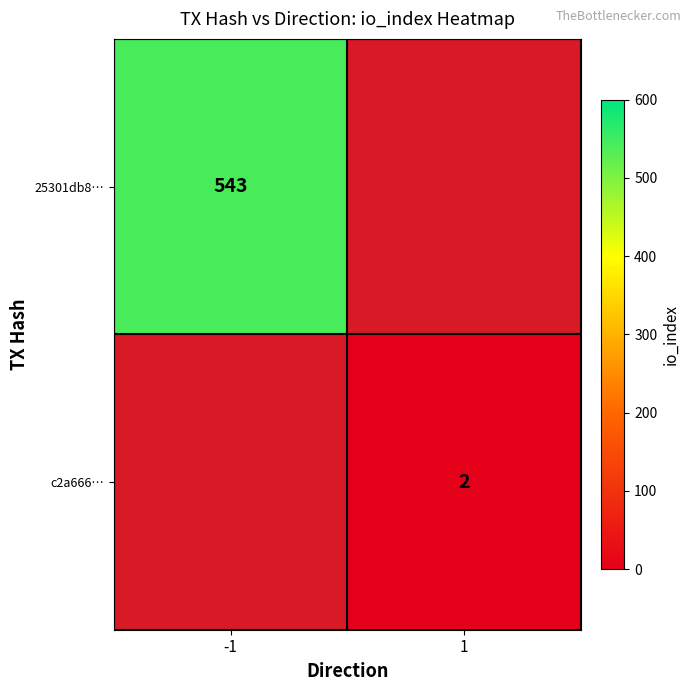

Which label corresponds to the smallest value in the chart?

1